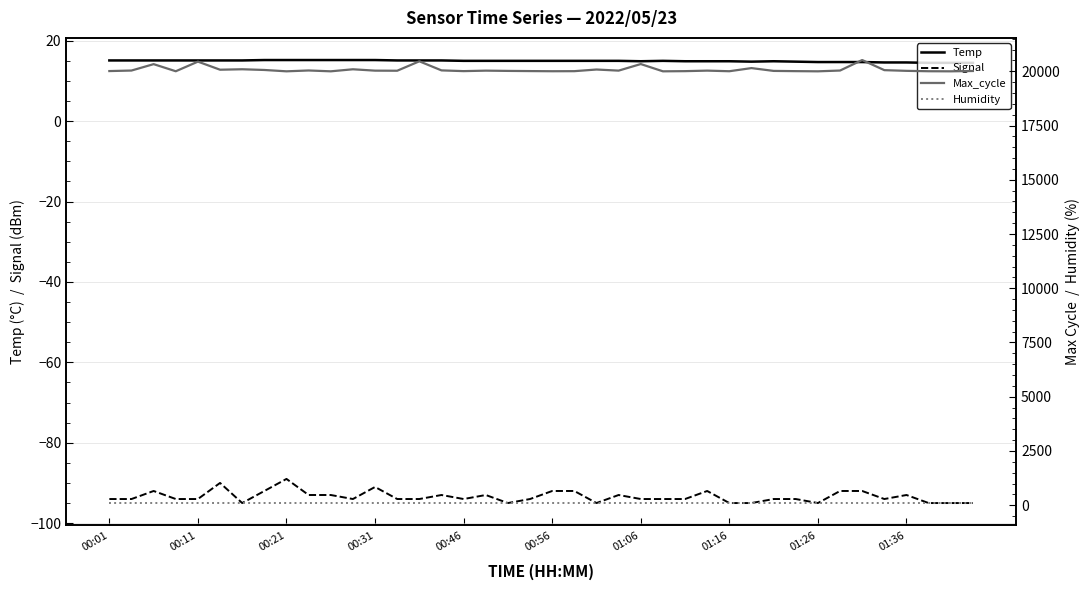

How many values in the Signal series are below -94?

9